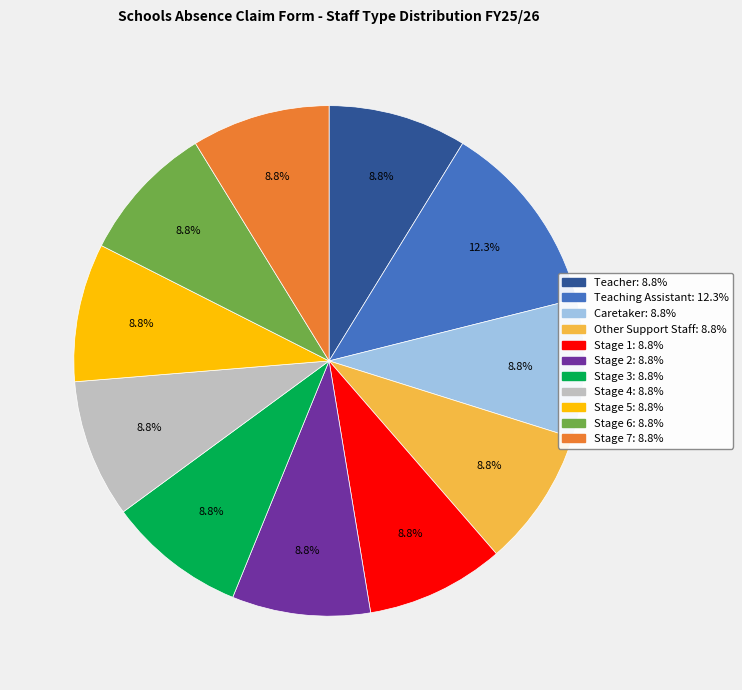

Does any single category account for the majority?

No